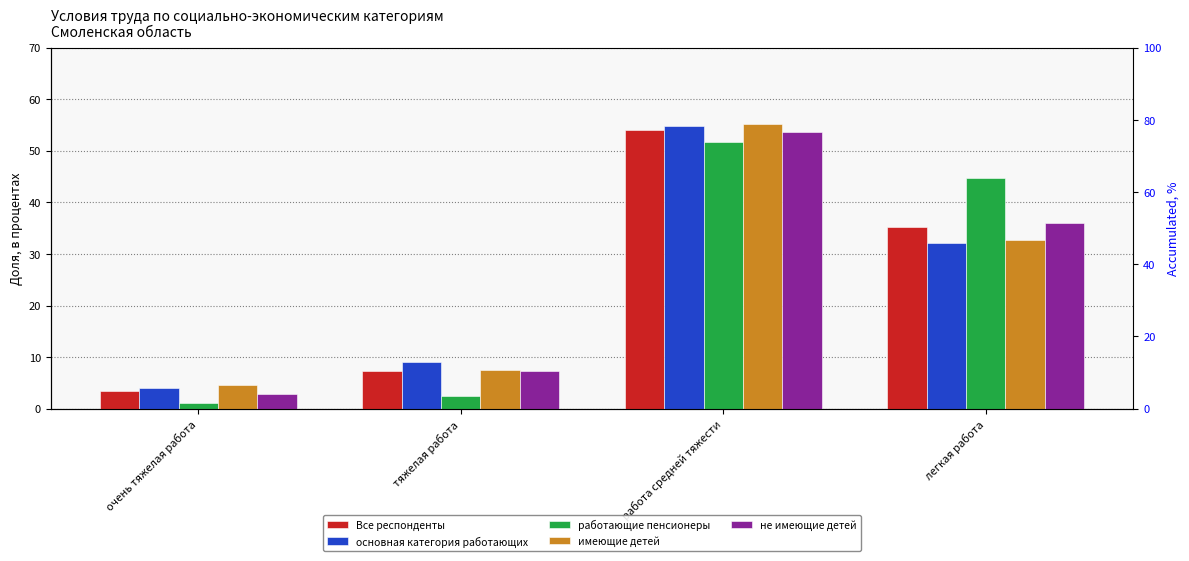

How many bars are there in each group?

5